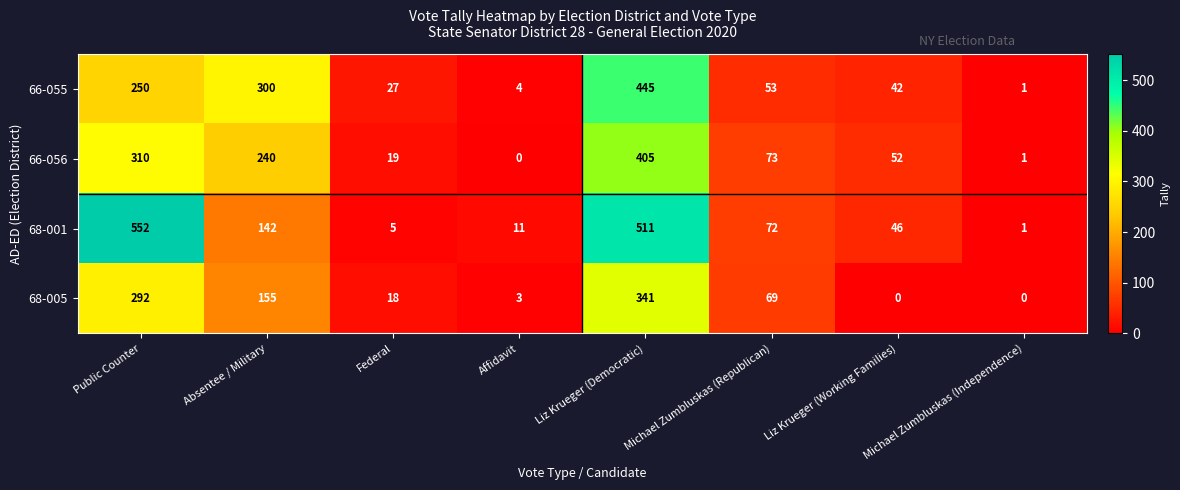

What is the sum of the 66-056 values at Federal and Absentee / Military?

259